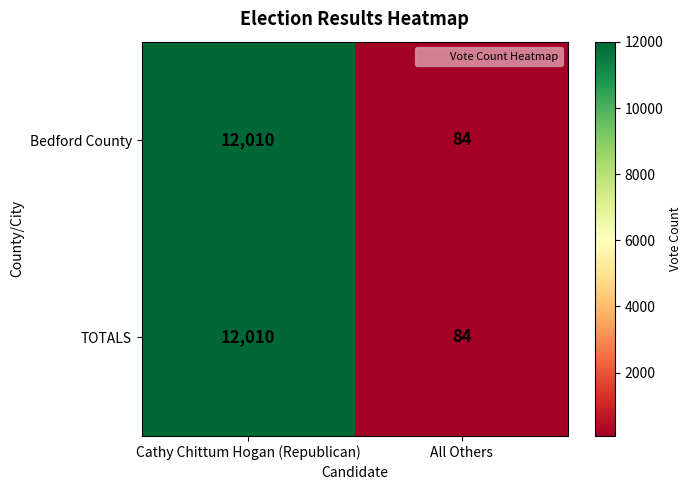

Which label corresponds to the smallest value in the chart?

All Others